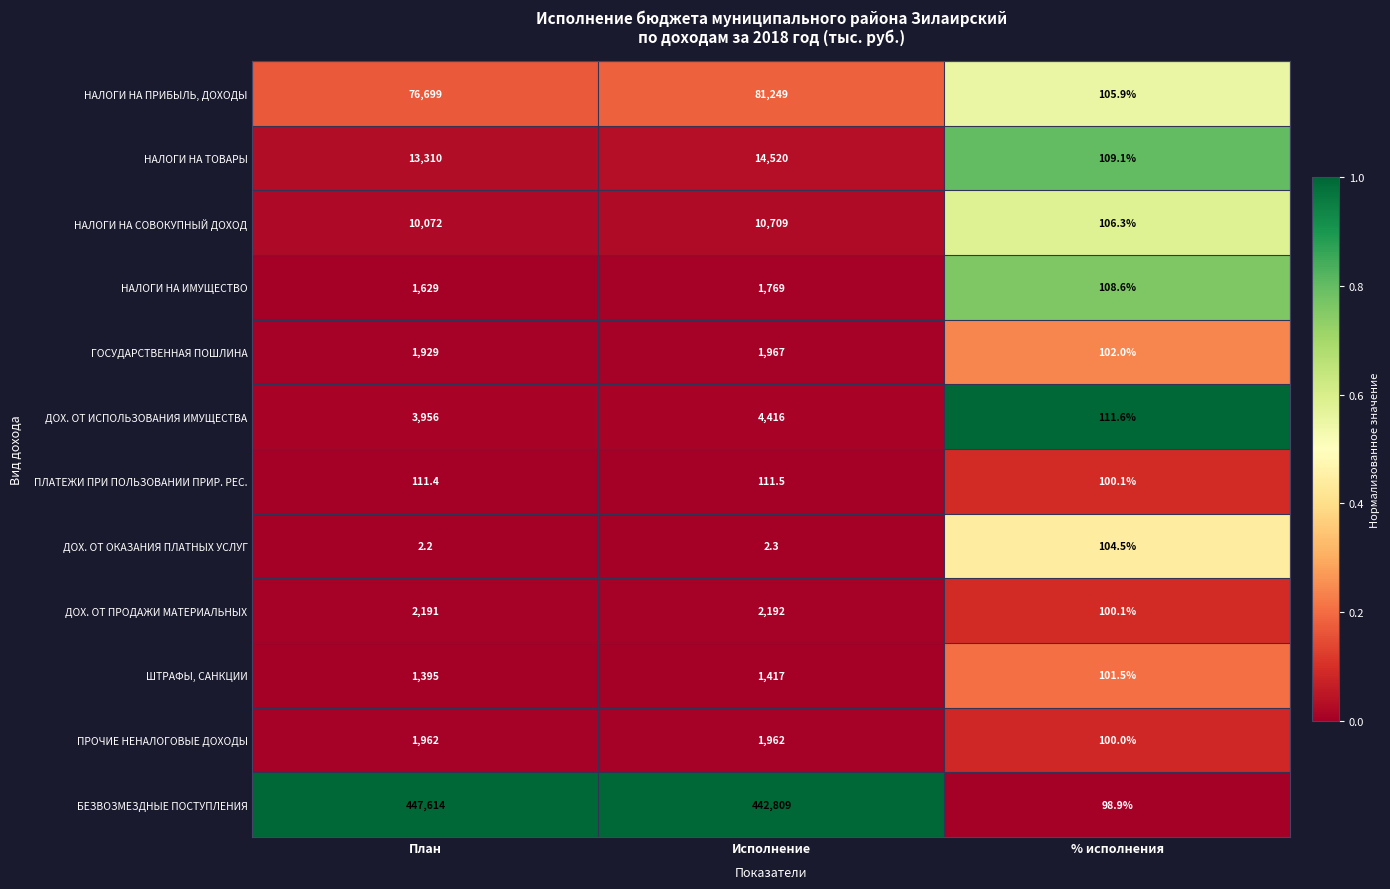

What is the highest value of the НАЛОГИ НА ИМУЩЕСТВО series?

1769.0